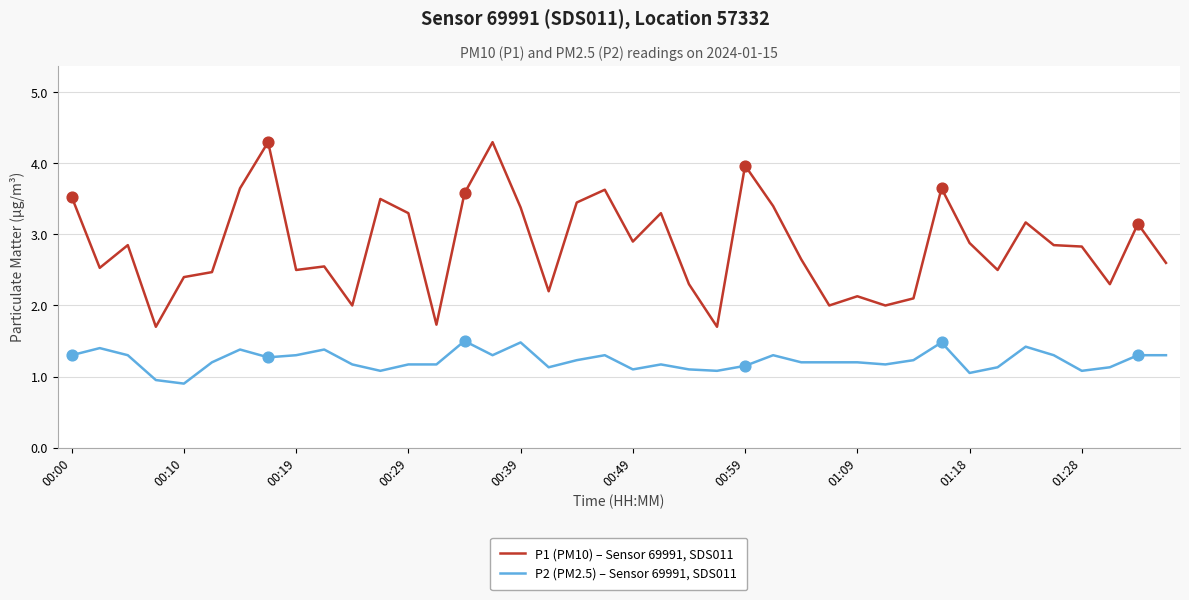

What is the difference between the maximum and minimum values in the P1 (PM10) – Sensor 69991, SDS011 series?

2.6